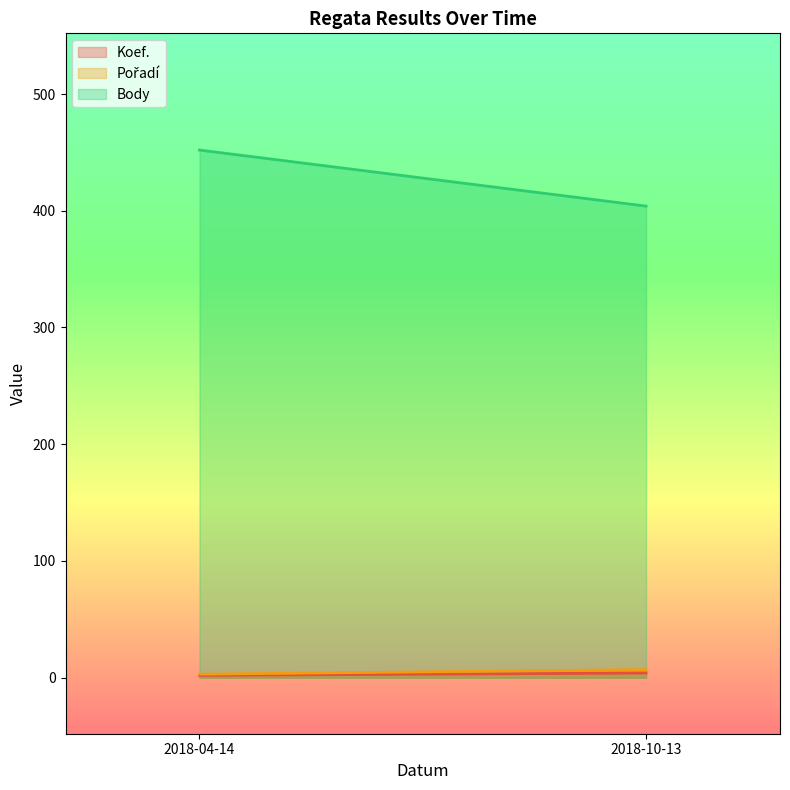

What is the sum of all Koef. values?

6